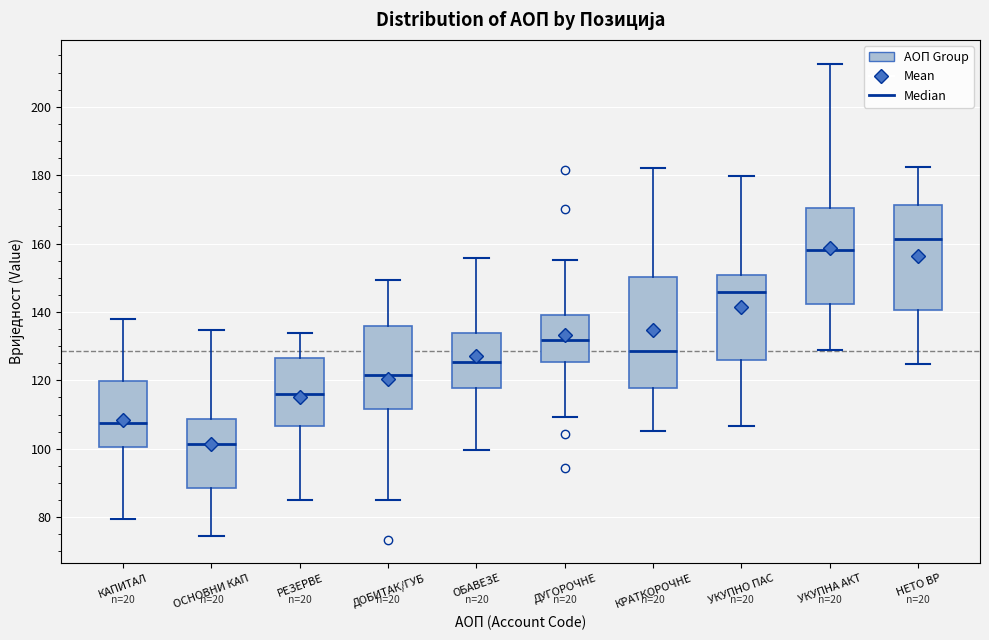

Reading left to right, transcribe this box plot: for each box, give where its median line is, the range the box spans, and where its two whiskers end, as read against the y-axis. The values are not printed on the chart, so give them approximately, as read against the axis.

КАПИТАЛ: median 108, box 100 to 120, whiskers 80 to 138
ОСНОВНИ КАП: median 102, box 88 to 108, whiskers 74 to 134
РЕЗЕРВЕ: median 116, box 106 to 126, whiskers 84 to 134
ДОБИТАК/ГУБ: median 122, box 112 to 136, whiskers 84 to 150
ОБАВЕЗЕ: median 126, box 118 to 134, whiskers 100 to 156
ДУГОРОЧНЕ: median 132, box 126 to 140, whiskers 110 to 156
КРАТКОРОЧНЕ: median 128, box 118 to 150, whiskers 106 to 182
УКУПНО ПАС: median 146, box 126 to 150, whiskers 106 to 180
УКУПНА АКТ: median 158, box 142 to 170, whiskers 128 to 212
НЕТО ВР: median 162, box 140 to 172, whiskers 124 to 182